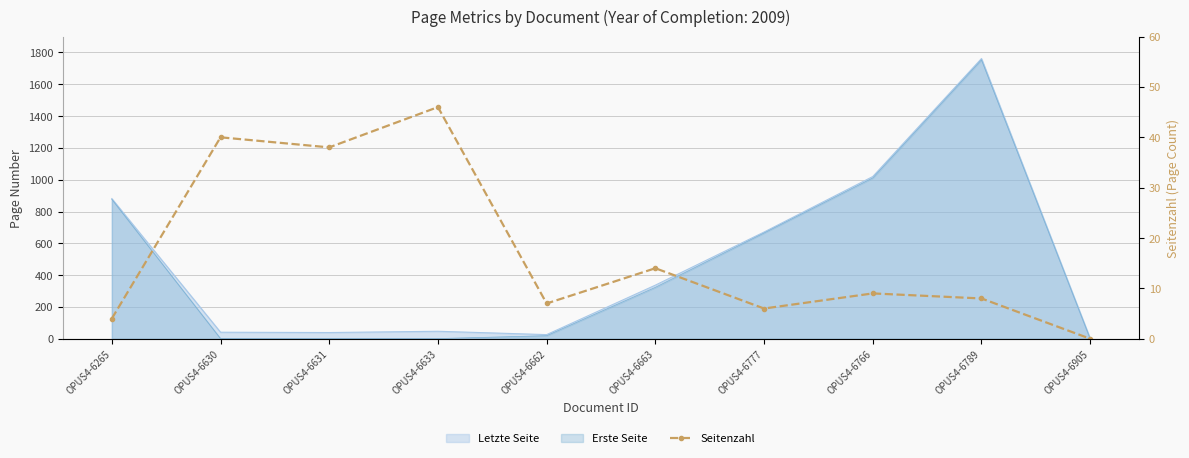

List the labels in order of value, smallest first.

OPUS4-6905, OPUS4-6265, OPUS4-6777, OPUS4-6662, OPUS4-6789, OPUS4-6766, OPUS4-6663, OPUS4-6631, OPUS4-6630, OPUS4-6633